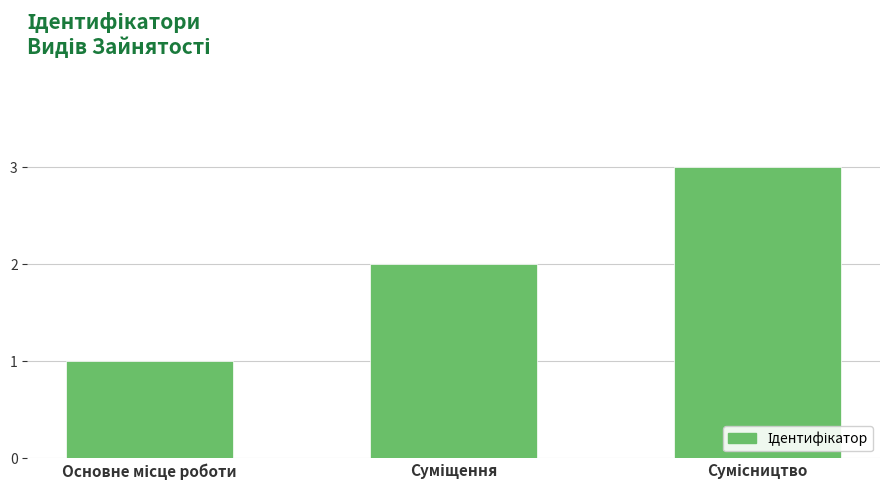

What is the maximum value shown in the chart?

3